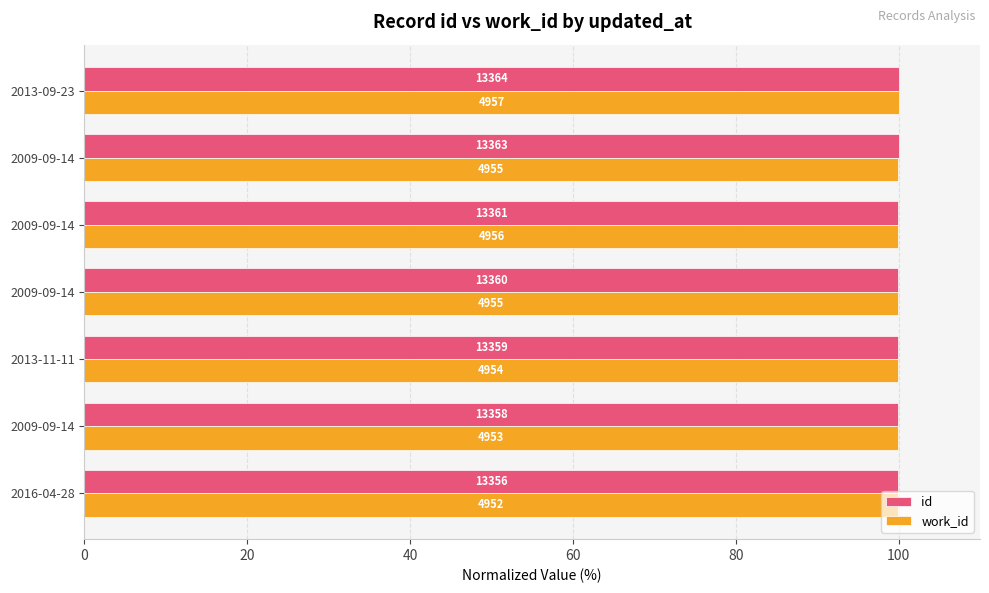

What is the value of the work_id bar at the 5th from the left?

100.0